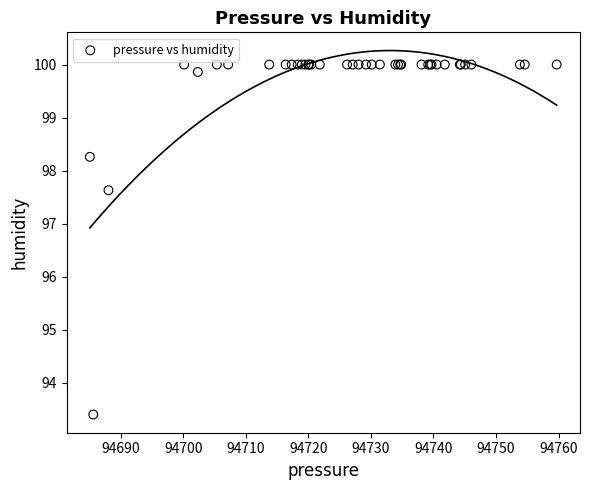

What Y value in the scatter plot is closest to 96?

97.6